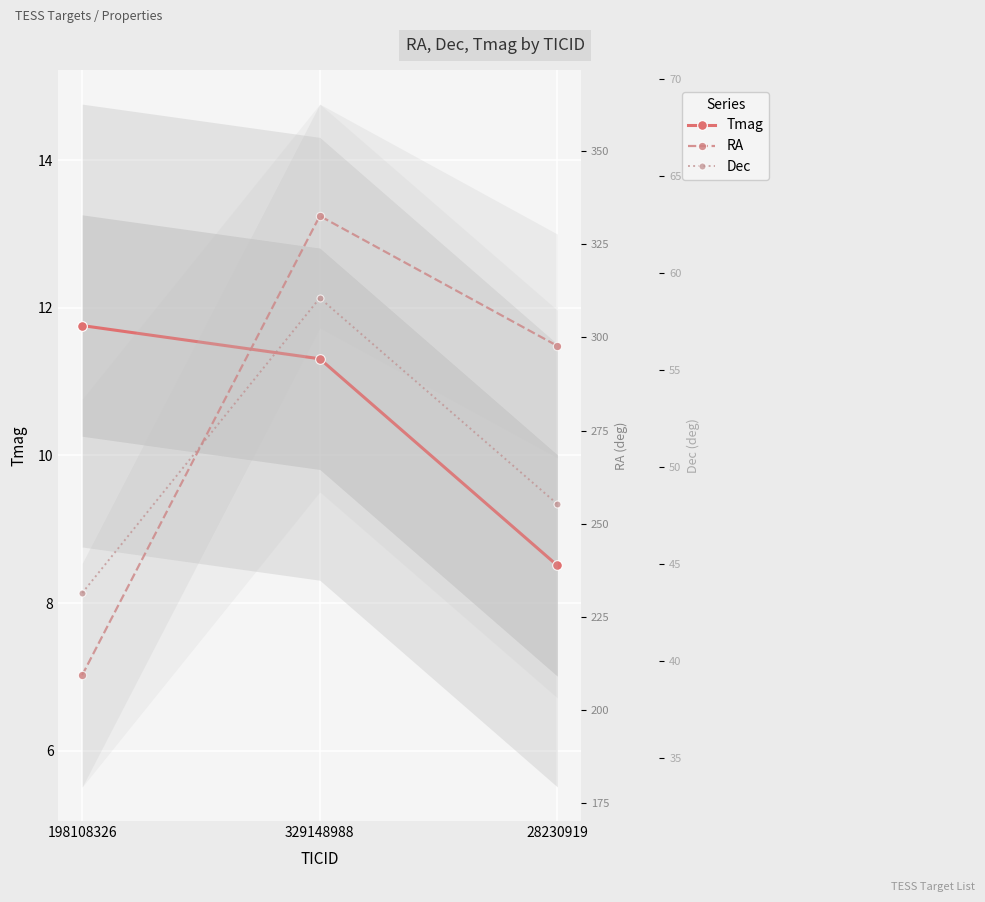

At how many categories does at least one series exceed 94?

3